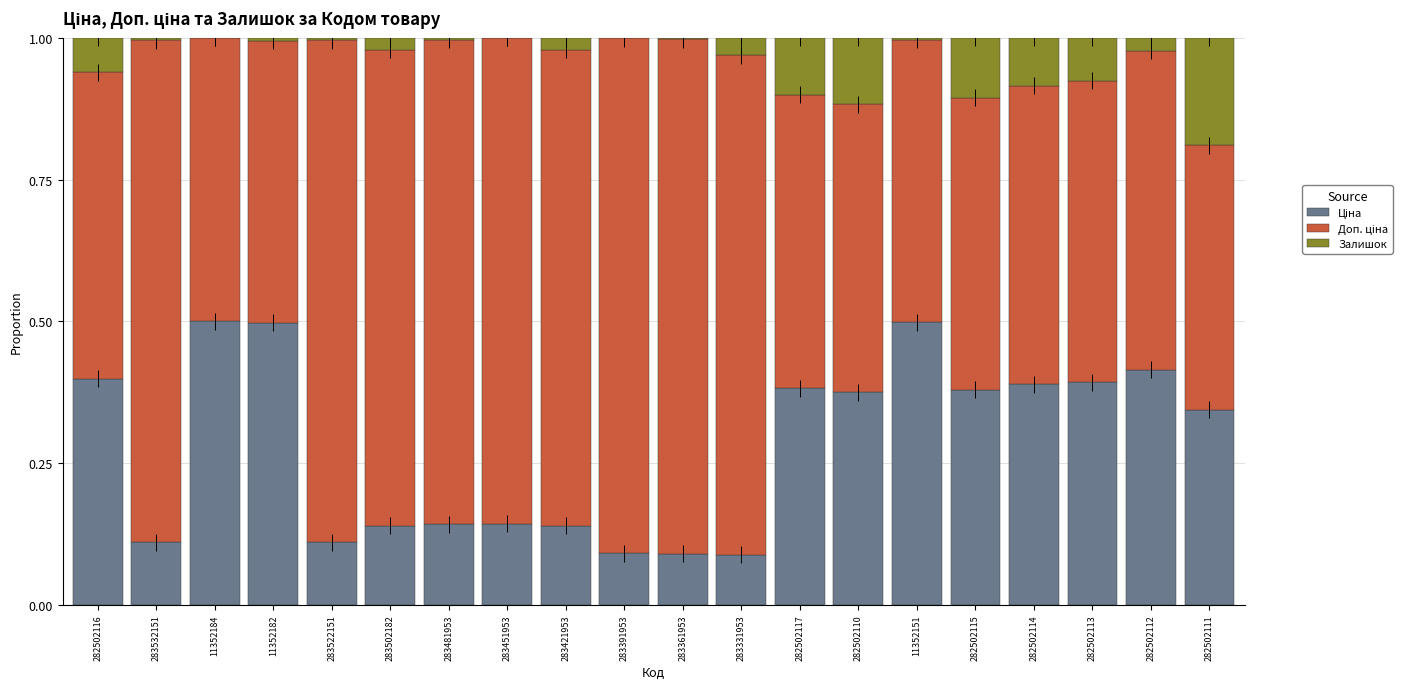

What is the total value across all series at 282502115?

1.0